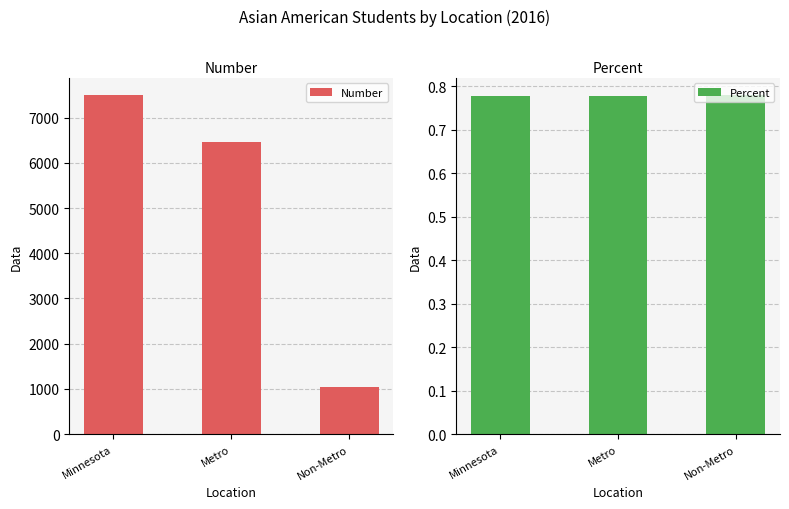

What is the minimum value for Number?

1045